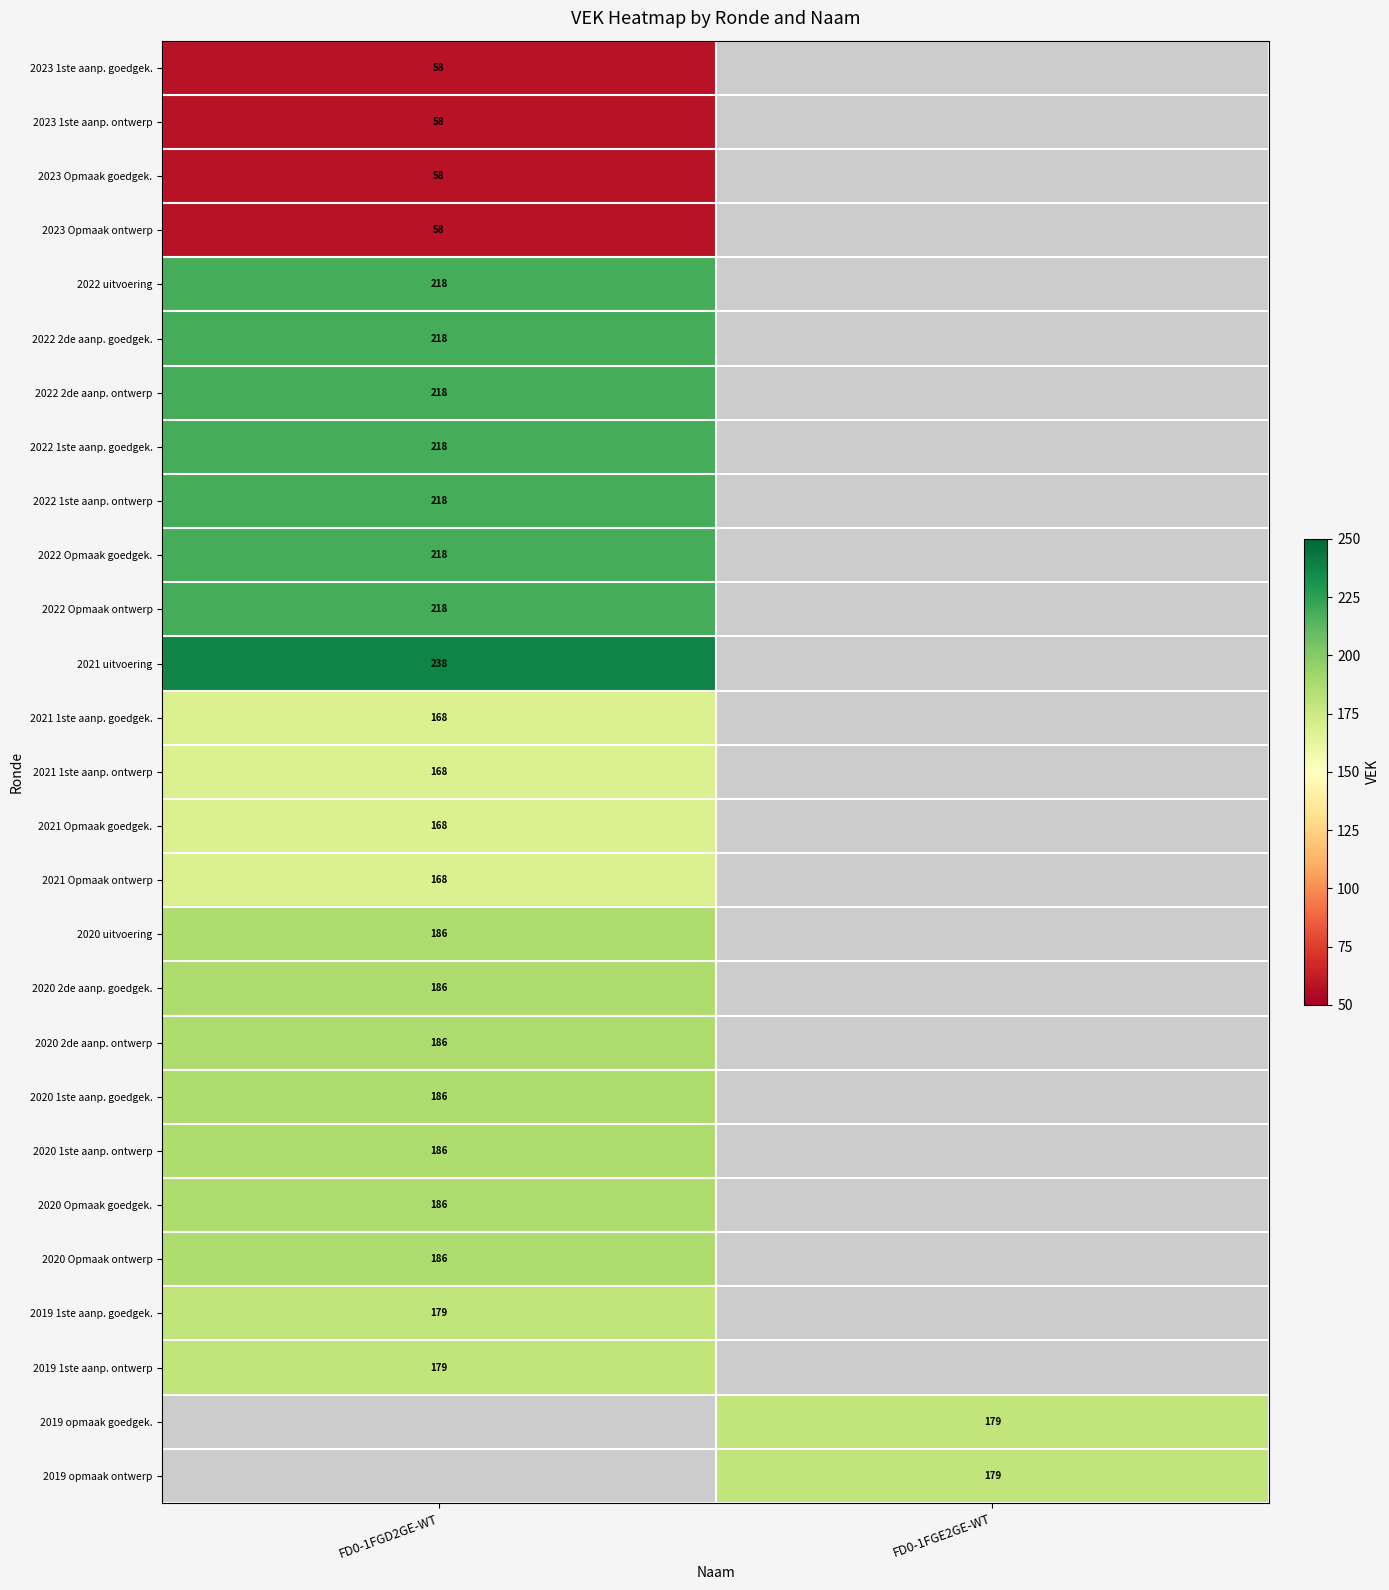

Is it true that 2019 1ste aanp. ontwerp equals 179 at FD0-1FGD2GE-WT?

True